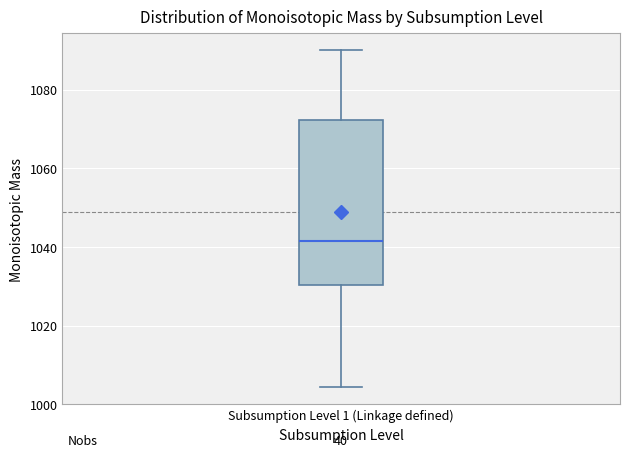

Where does the upper whisker of the box for Subsumption Level 1 (Linkage defined) end on the y-axis? The values are not printed on the chart, so give them approximately, as read against the axis.

1090